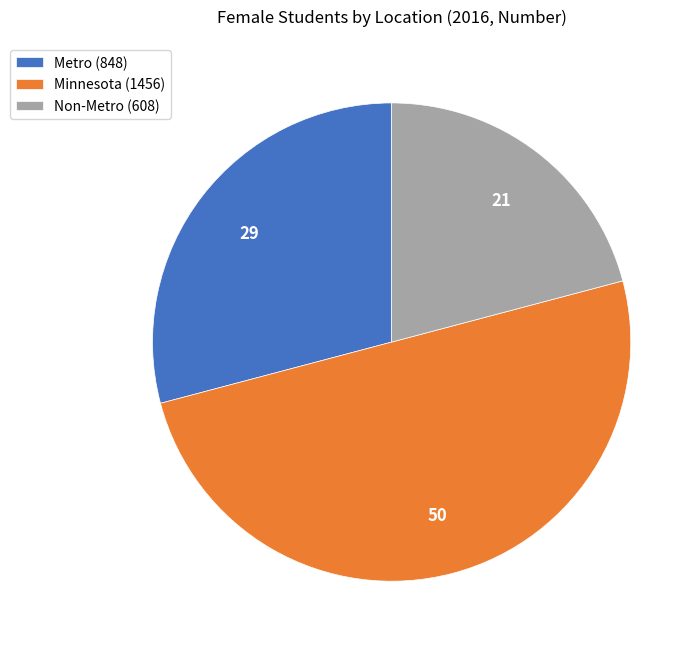

Does Non-Metro (608) account for over 50% of the chart?

No